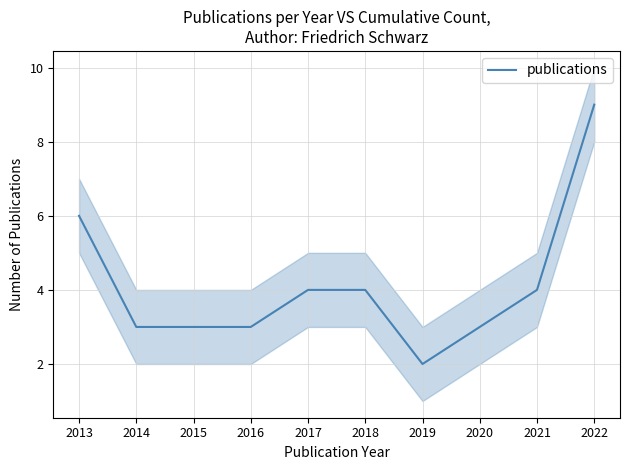

What is the minimum value shown in the chart?

2